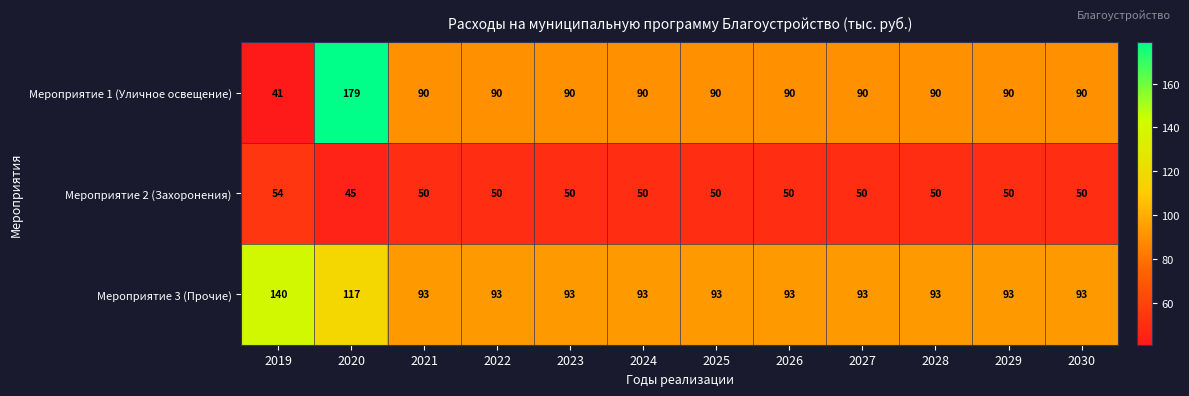

What is the difference between the highest and lowest values at 2021?

43